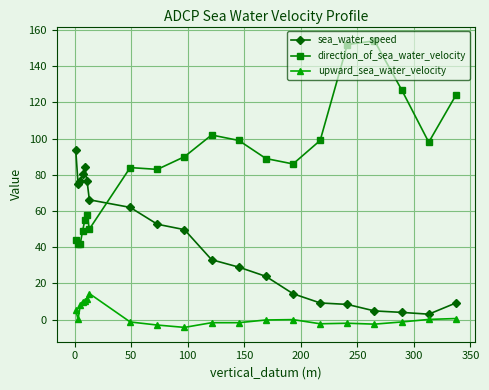

True or false: direction_of_sea_water_velocity and sea_water_speed cross at least once.

True